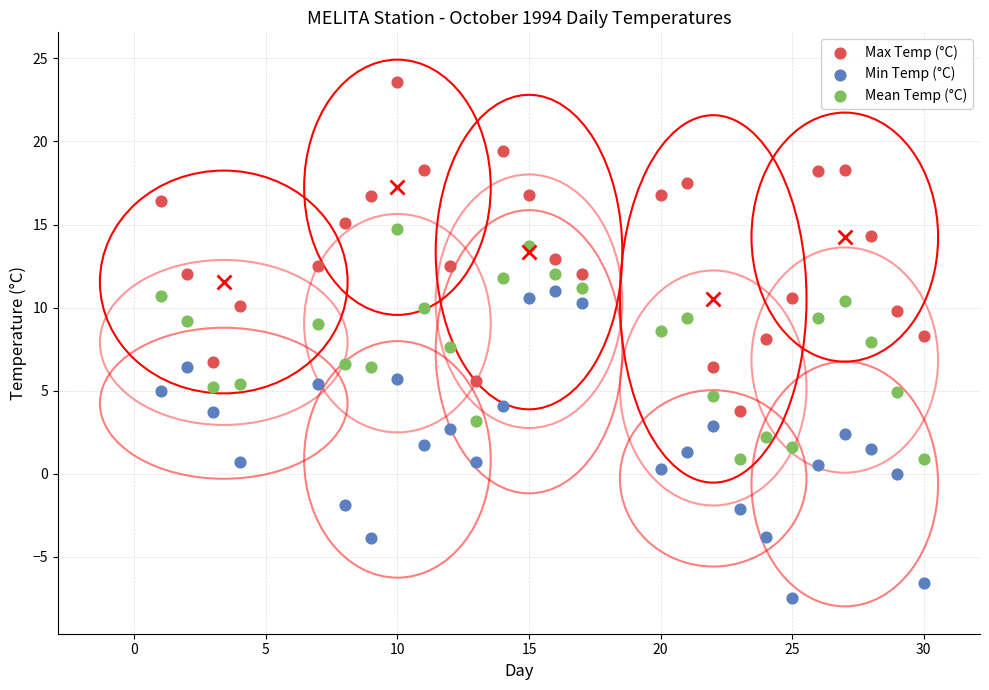

What are all the series names shown in the legend?

Max Temp (°C), Min Temp (°C), Mean Temp (°C)